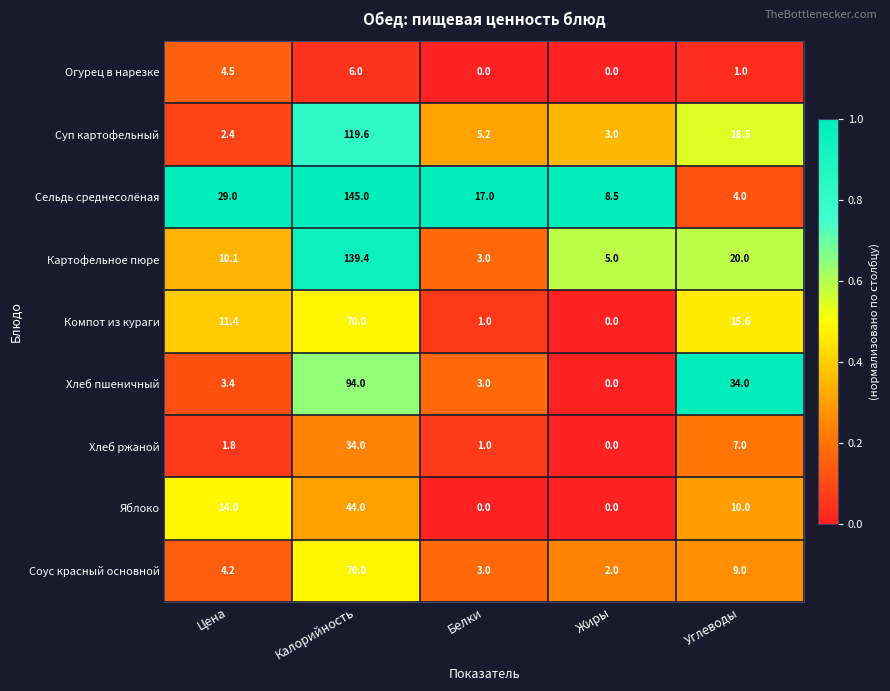

Read the Суп картофельный value at Жиры.

3.0